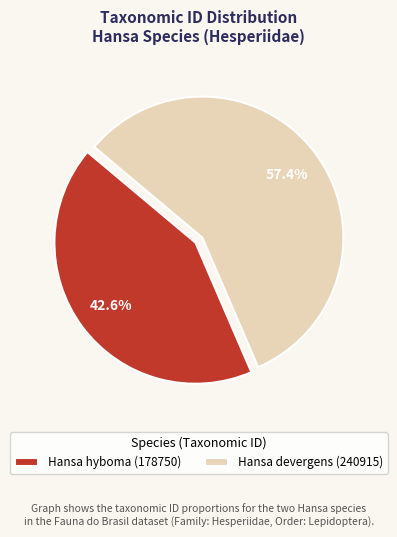

What percentage is the Hansa hyboma (178750) slice, to the nearest percent?

43%